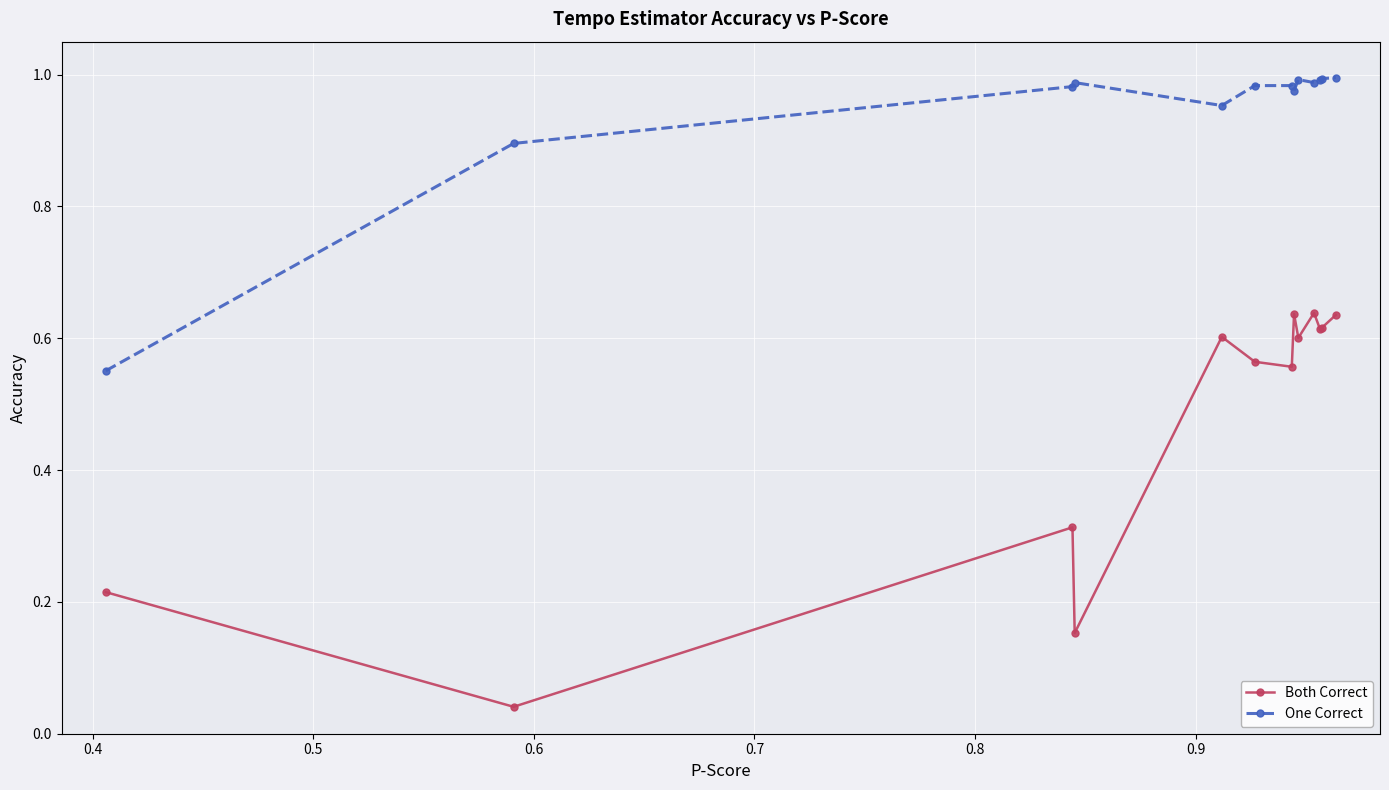

True or false: Both Correct and One Correct cross at least once.

False